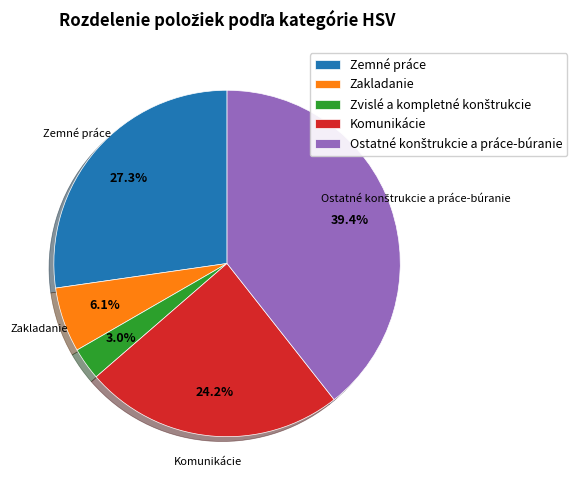

What percentage is NOT represented by Zemné práce?

72.7%